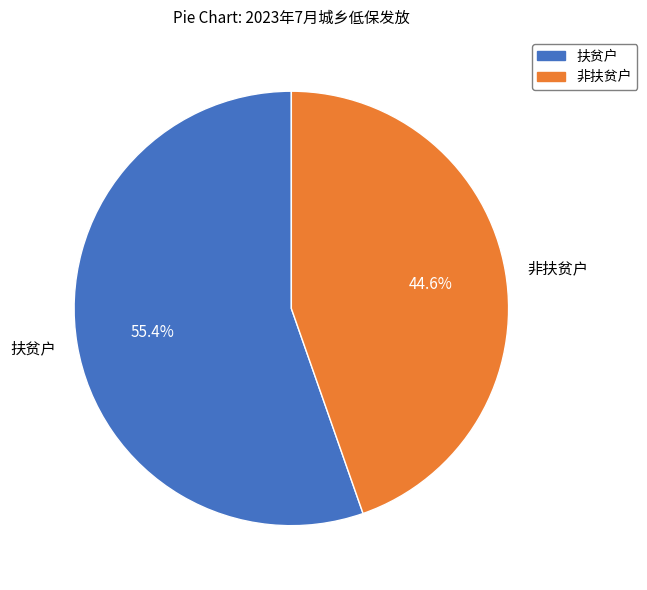

Rank the categories by value from lowest to highest.

非扶贫户, 扶贫户